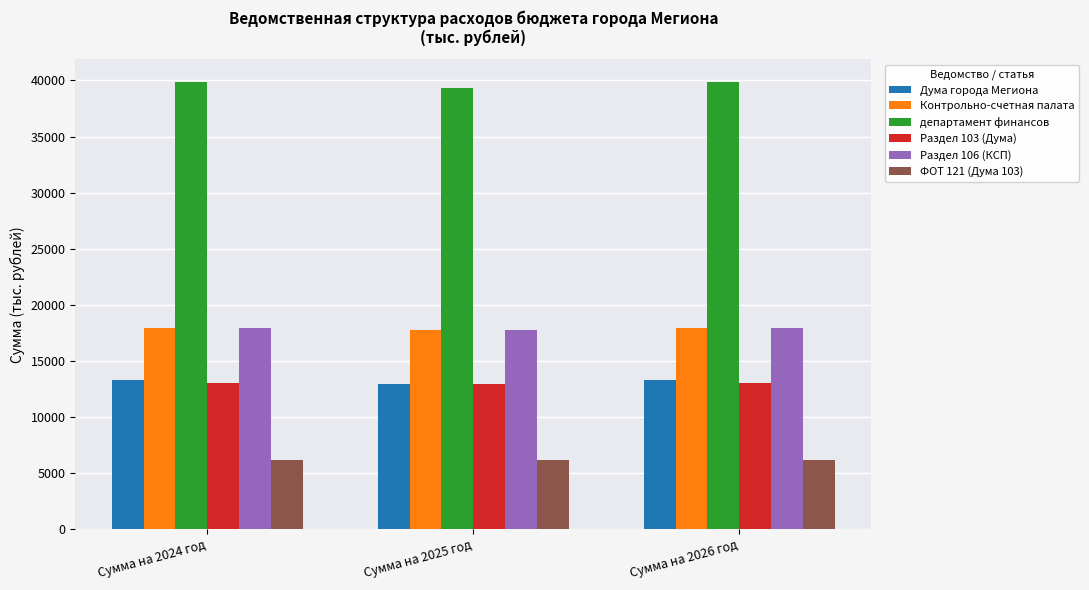

What is the smallest value displayed?

6120.4